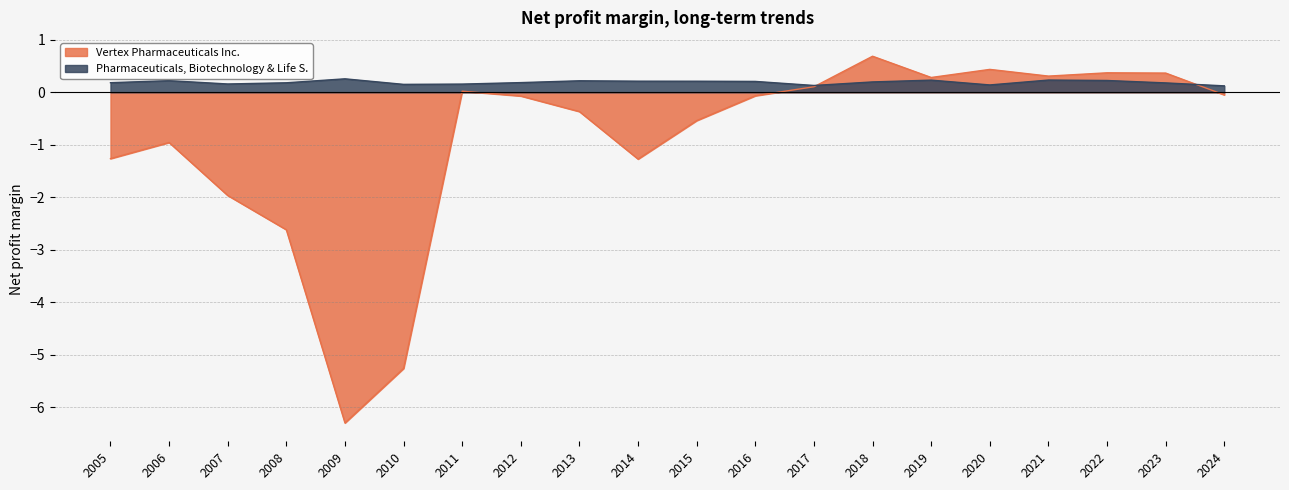

Reading left to right, list all the values displayed in this chart.

Vertex Pharmaceuticals Inc.: 2005=-1.3	2006=-1.0	2007=-2.0	2008=-2.6	2009=-6.3	2010=-5.3	2011=0.0	2012=-0.1	2013=-0.4	2014=-1.3	2015=-0.5	2016=-0.1	2017=0.1	2018=0.7	2019=0.3	2020=0.4	2021=0.3	2022=0.4	2023=0.4	2024=-0.0
Pharmaceuticals, Biotechnology & Life S.: 2005=0.2	2006=0.2	2007=0.2	2008=0.2	2009=0.3	2010=0.2	2011=0.2	2012=0.2	2013=0.2	2014=0.2	2015=0.2	2016=0.2	2017=0.1	2018=0.2	2019=0.2	2020=0.1	2021=0.2	2022=0.2	2023=0.2	2024=0.1